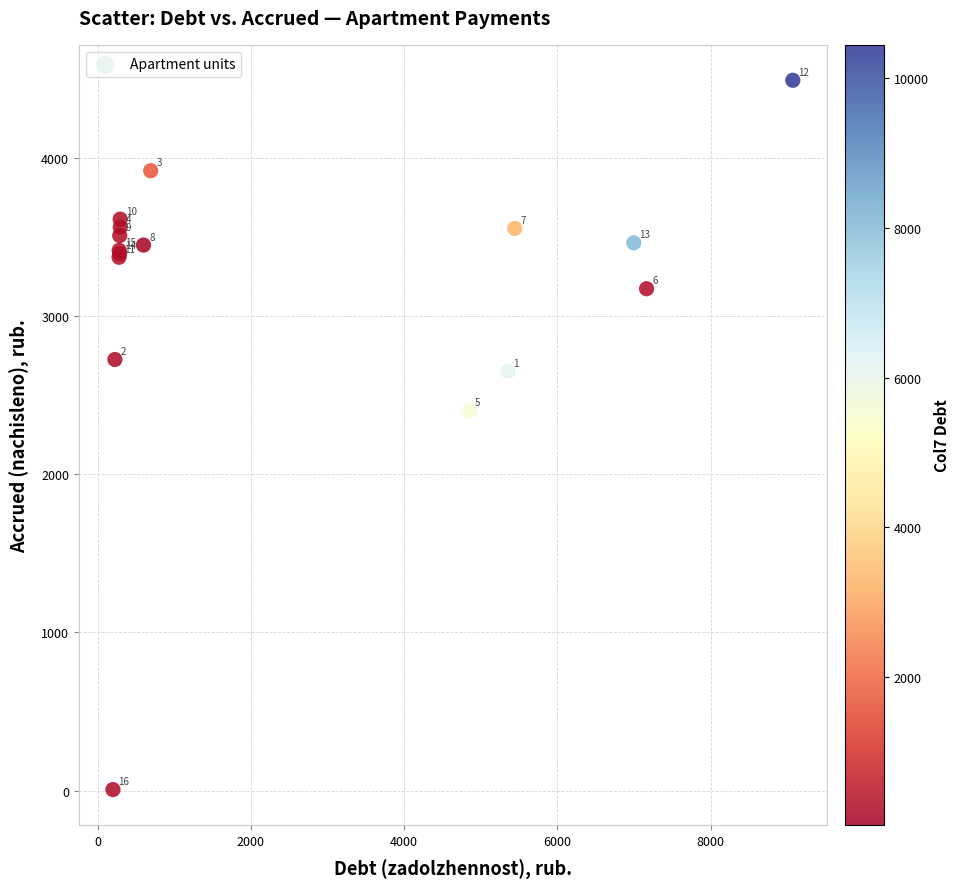

What Y value in the scatter plot is closest to 2247?

2401.2